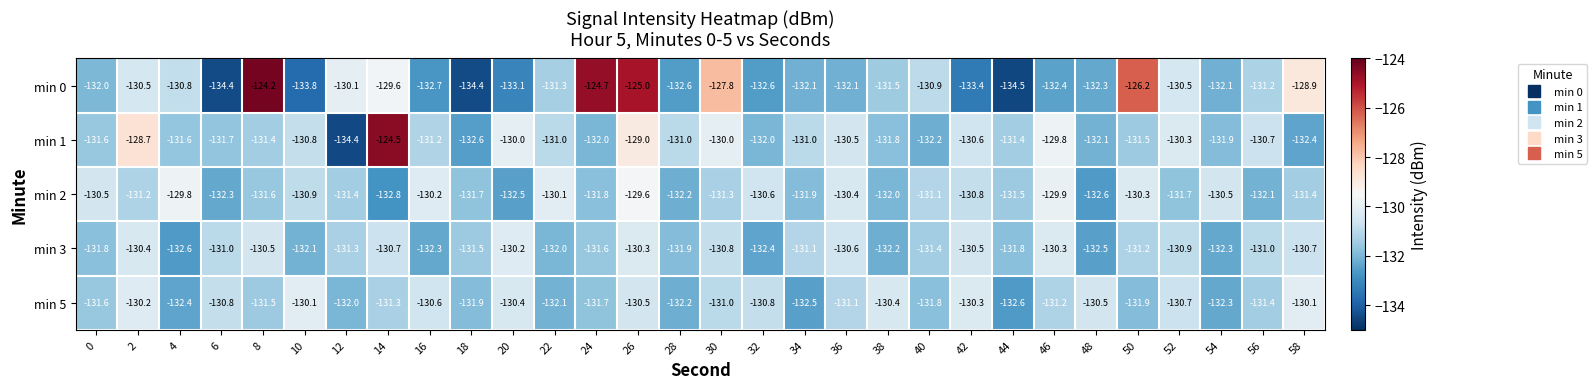

Between 8 and 56, which series saw the biggest shift?

min 0